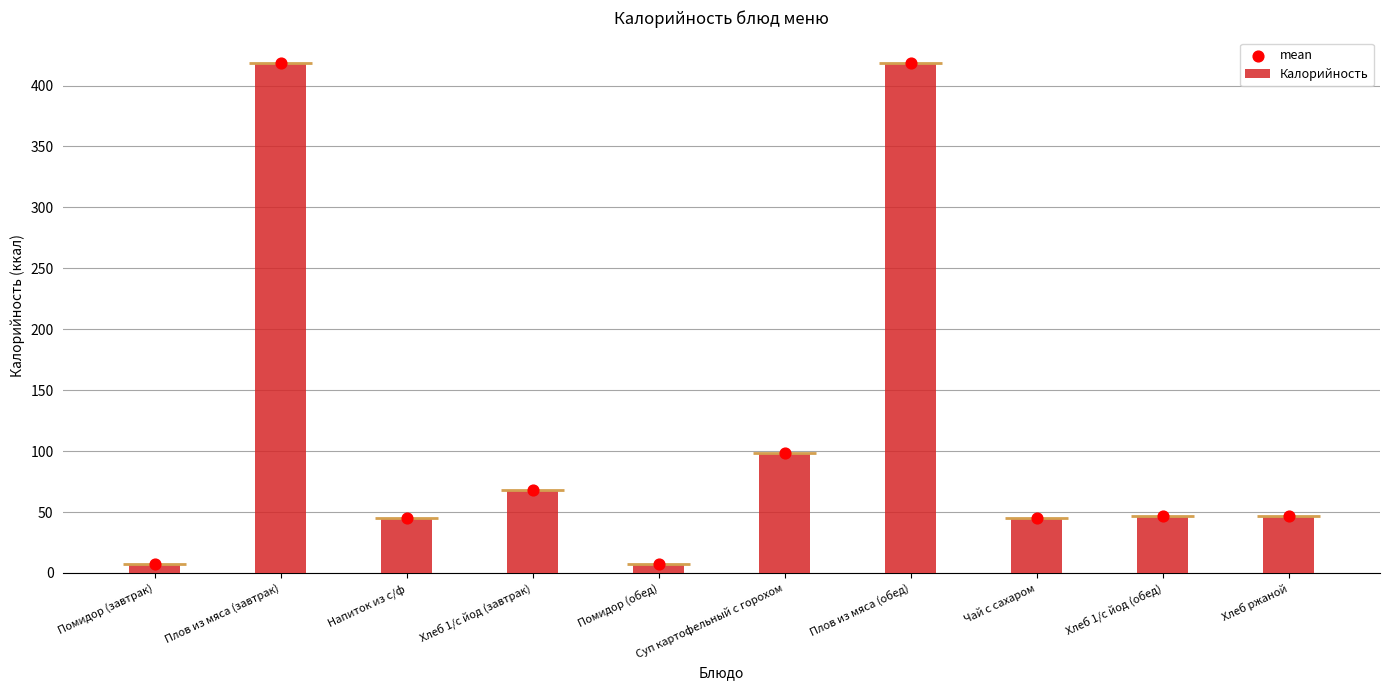

Which series reaches the maximum Y coordinate?

Калорийность